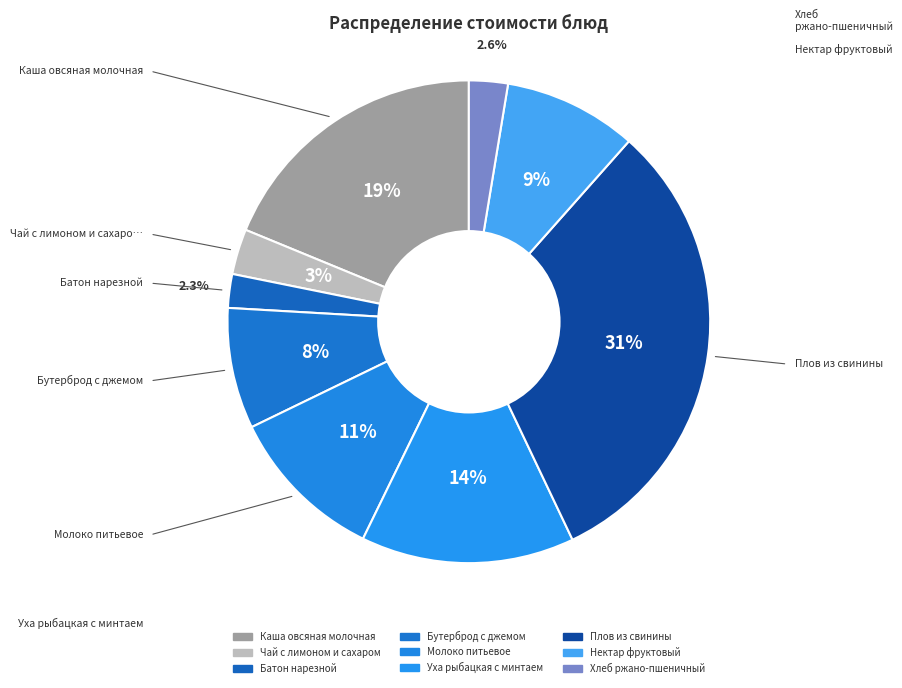

To the nearest percent, what is the average slice percentage?

11%